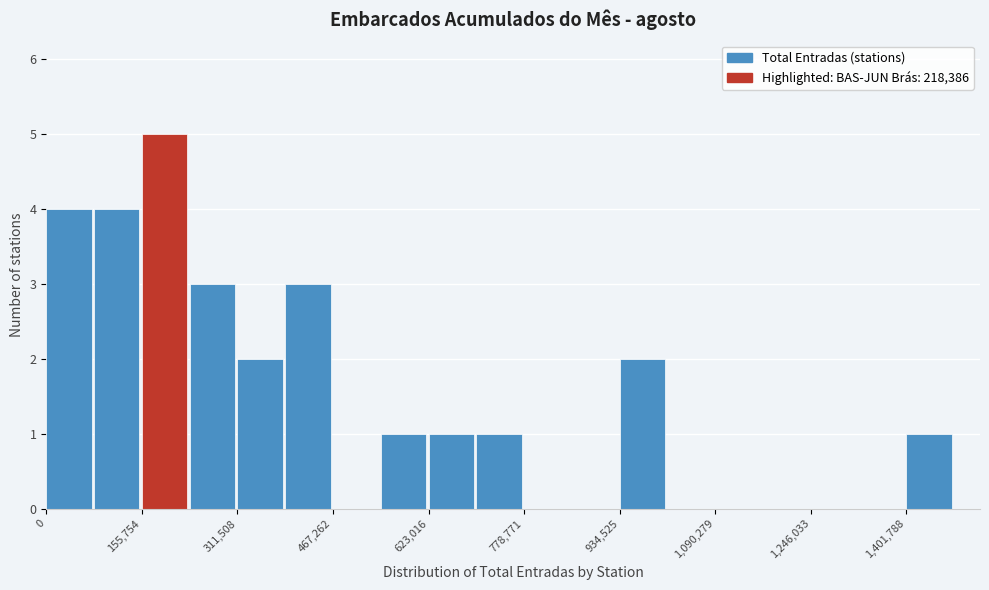

Around what value on the x-axis is the tallest bar? Give the approximate position of its centre, as read against the axis.

200000